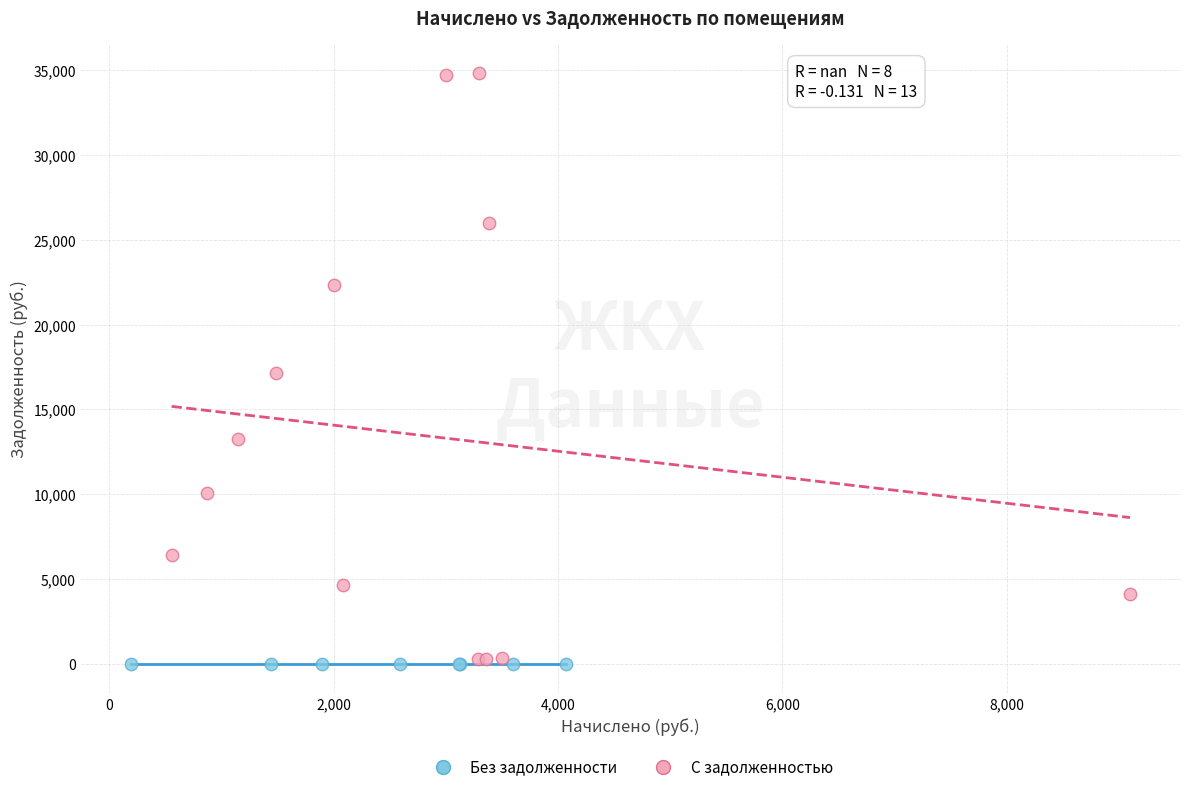

Which series reaches the maximum Y coordinate?

С задолженностью